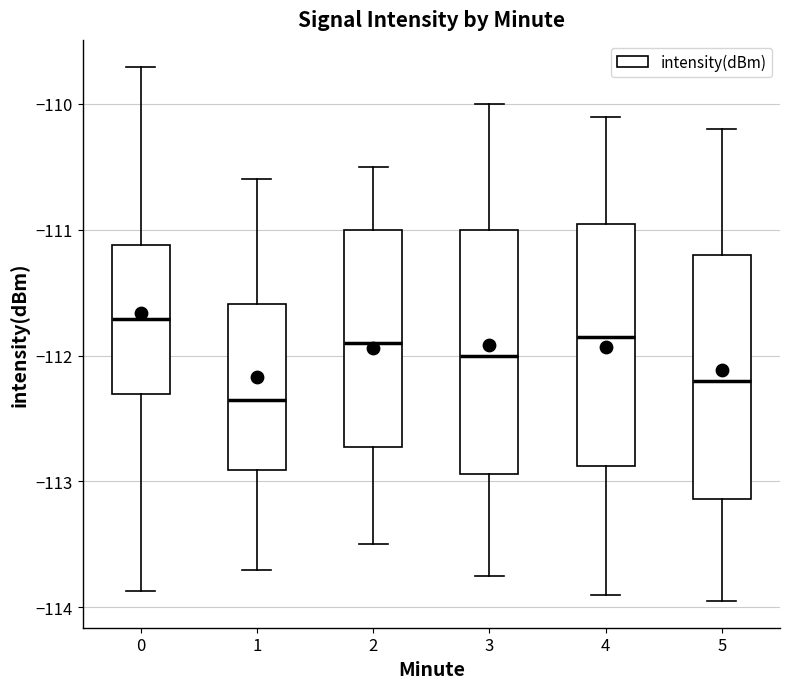

Reading left to right, transcribe this box plot: for each box, give where its median line is, the range the box spans, and where its two whiskers end, as read against the y-axis. The values are not printed on the chart, so give them approximately, as read against the axis.

0: median -111.7, box -112.3 to -111.1, whiskers -113.9 to -109.7
1: median -112.4, box -112.9 to -111.6, whiskers -113.7 to -110.6
2: median -111.9, box -112.7 to -111.0, whiskers -113.5 to -110.5
3: median -112.0, box -112.9 to -111.0, whiskers -113.7 to -110.0
4: median -111.8, box -112.9 to -110.9, whiskers -113.9 to -110.1
5: median -112.2, box -113.1 to -111.2, whiskers -113.9 to -110.2